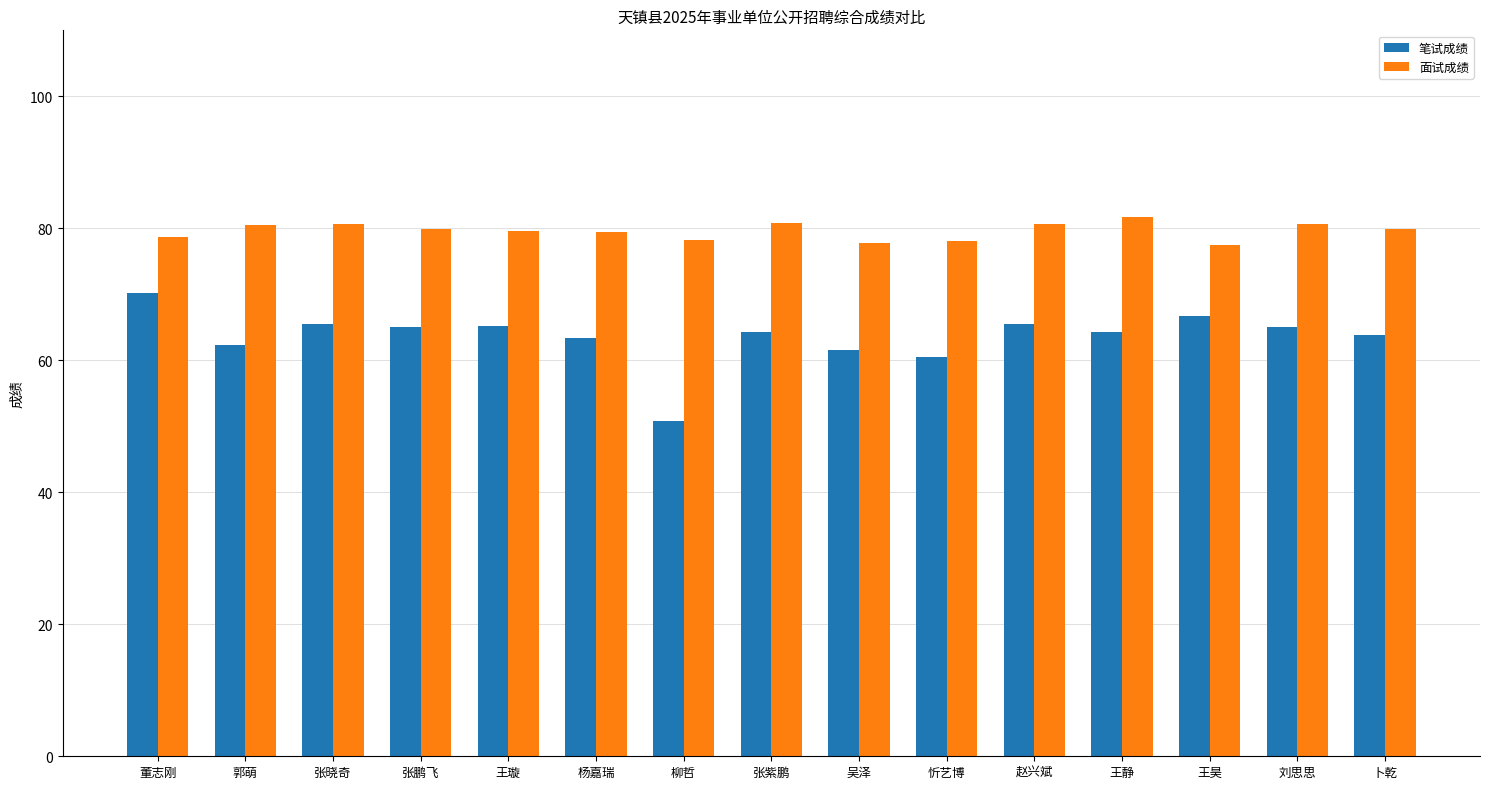

Between 王璇 and 柳哲, which series saw the biggest shift?

笔试成绩